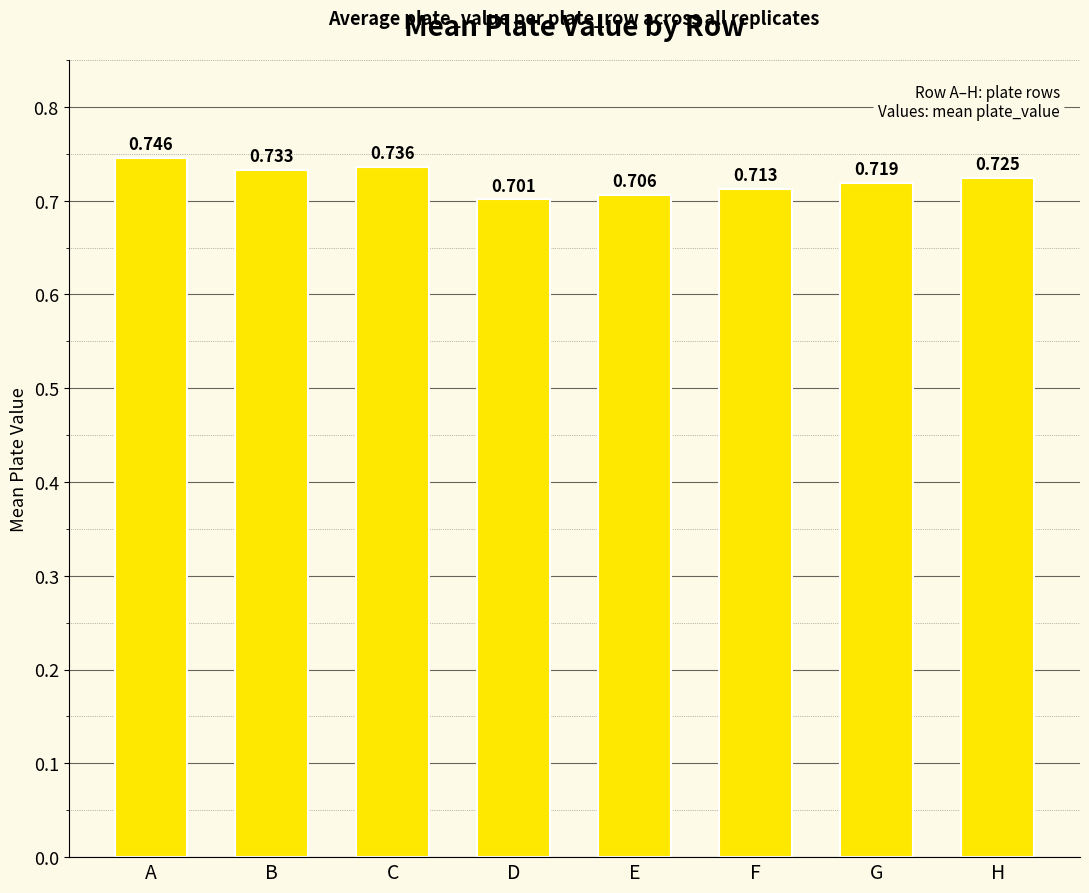

Which category has the highest value across all series?

A